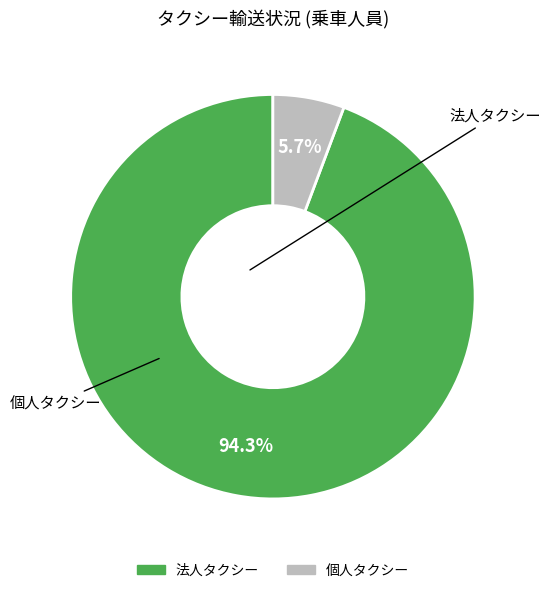

Count the number of slices in the pie.

2